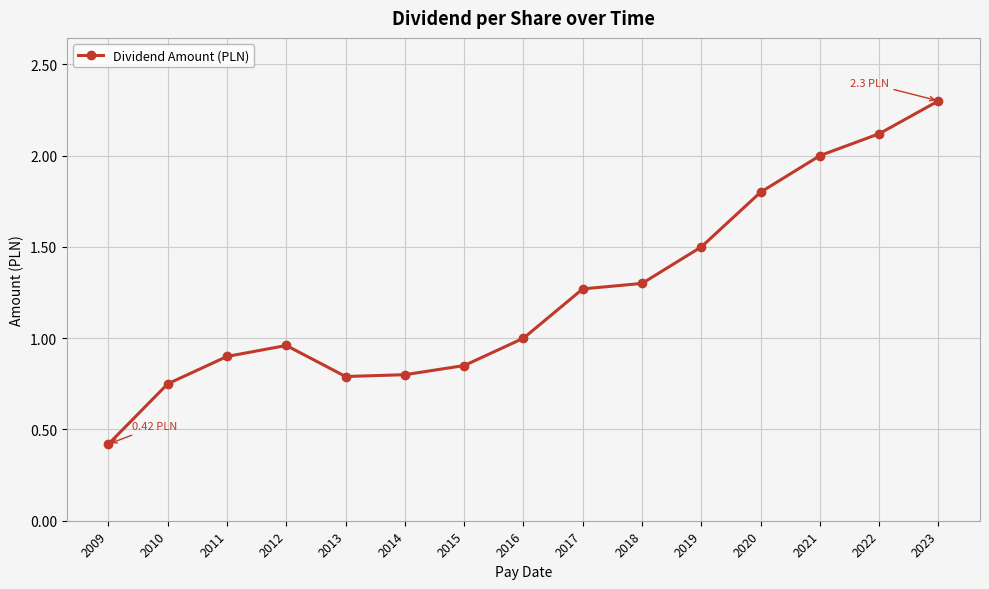

What is the difference between the maximum and minimum values?

1.9